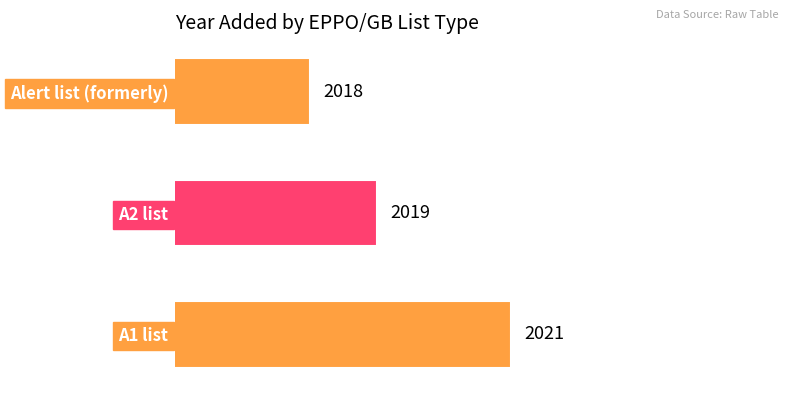

Where is the data nearest to the value 2019?

A2 list